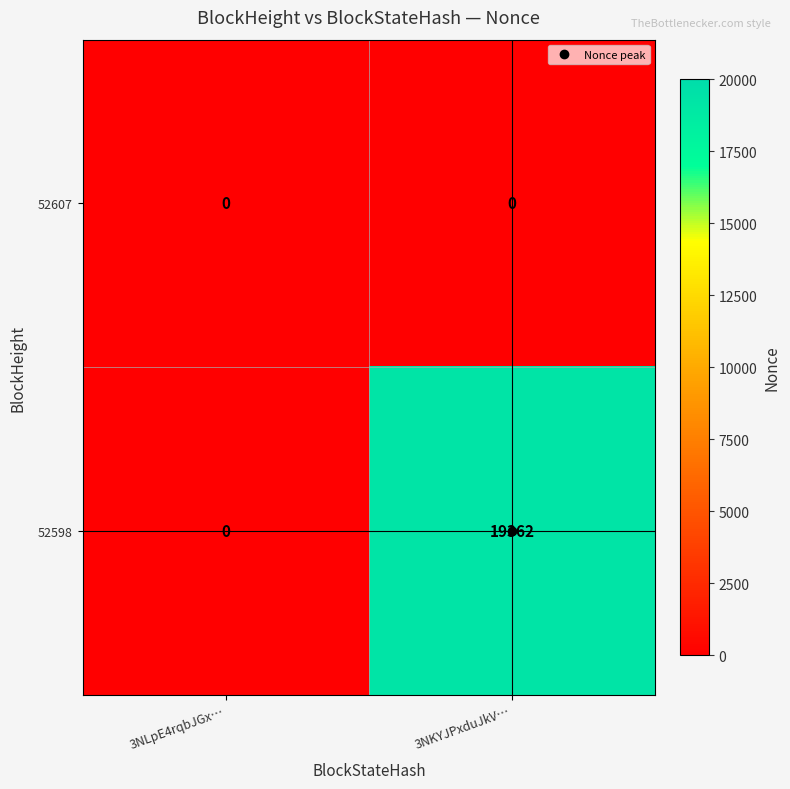

At 3NKYJPxduJkV…, list the series in order from largest to smallest.

52598, 52607